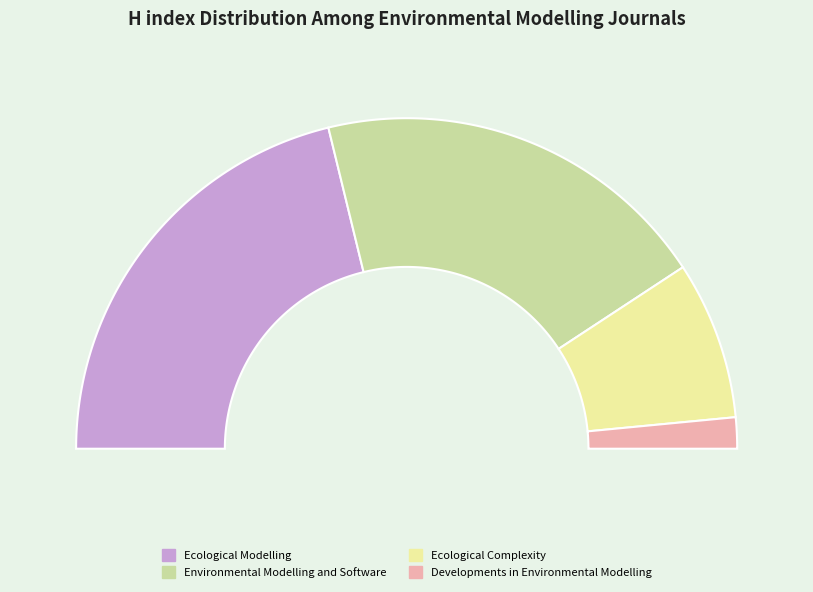

Is there any slice that represents more than half of the pie?

No